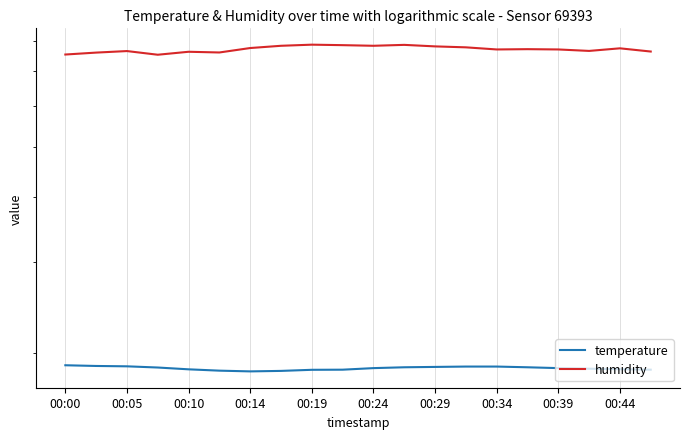

List the series in order of their overall mean, highest first.

humidity, temperature